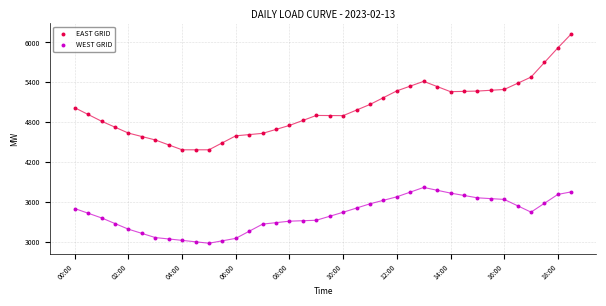

Which series reaches the maximum Y coordinate?

EAST GRID